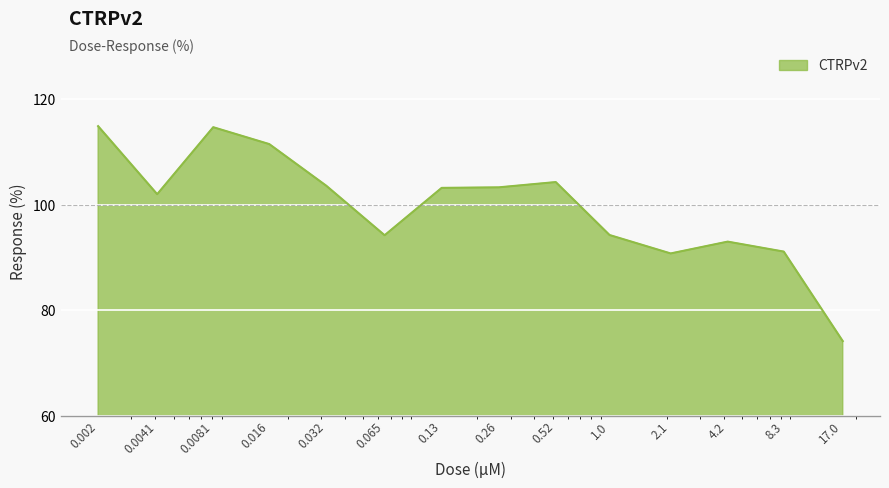

What is the maximum value shown in the chart?

114.9